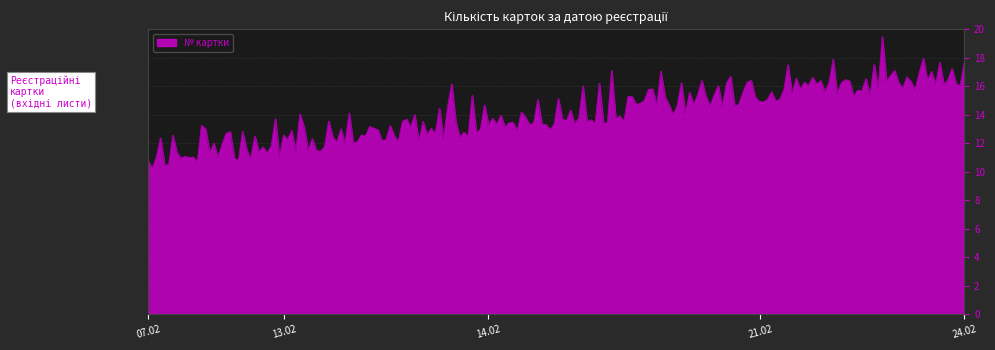

What is the smallest value displayed?

10.2